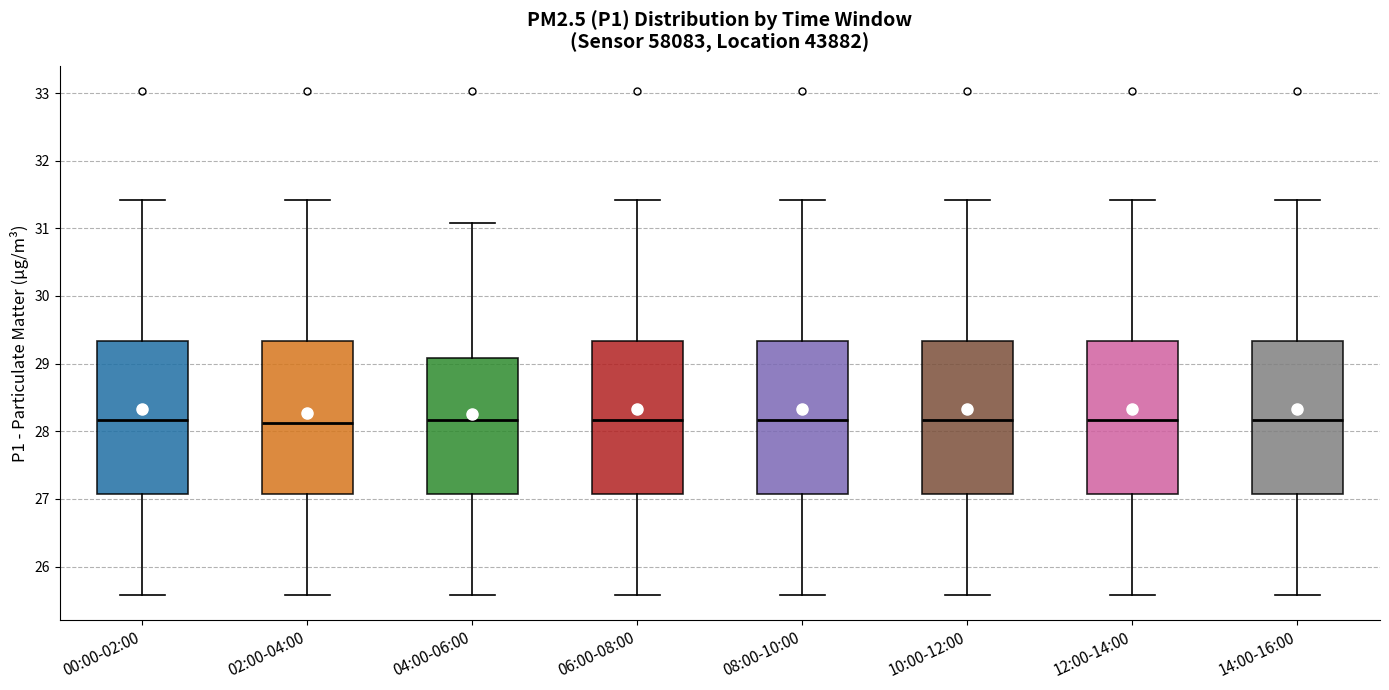

Reading left to right, read every box against the y-axis: the position of its median line, the range the box covers, and the ends of its whiskers. The values are not printed on the chart, so give them approximately, as read against the axis.

00:00-02:00: median 28.2, box 27.1 to 29.3, whiskers 25.6 to 31.4
02:00-04:00: median 28.1, box 27.1 to 29.3, whiskers 25.6 to 31.4
04:00-06:00: median 28.2, box 27.1 to 29.1, whiskers 25.6 to 31.1
06:00-08:00: median 28.2, box 27.1 to 29.3, whiskers 25.6 to 31.4
08:00-10:00: median 28.2, box 27.1 to 29.3, whiskers 25.6 to 31.4
10:00-12:00: median 28.2, box 27.1 to 29.3, whiskers 25.6 to 31.4
12:00-14:00: median 28.2, box 27.1 to 29.3, whiskers 25.6 to 31.4
14:00-16:00: median 28.2, box 27.1 to 29.3, whiskers 25.6 to 31.4